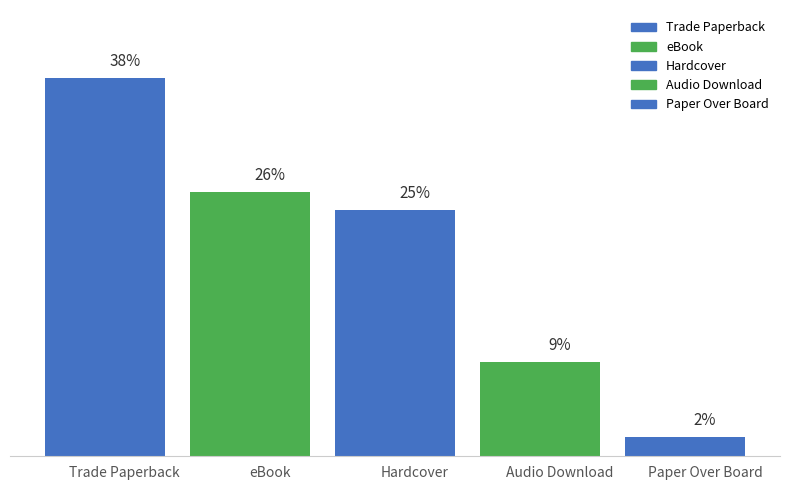

The chart shows a value of 14.9 at Trade Paperback. True or false?

False